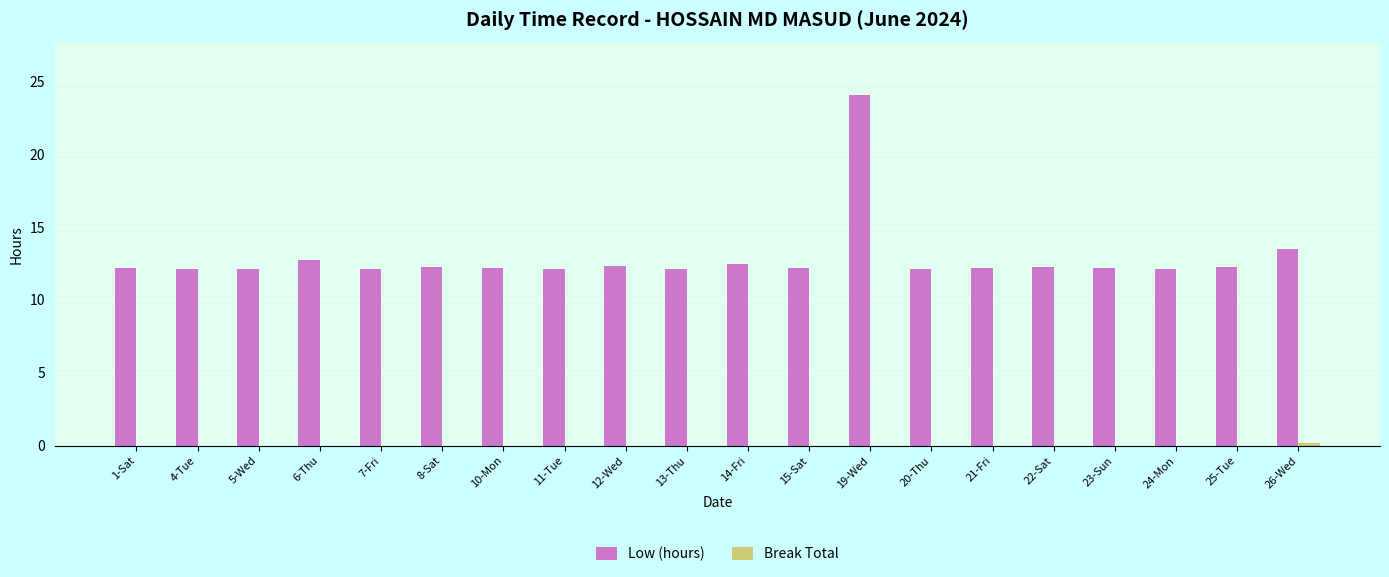

True or false: Low (hours) has a value of 12.1 at 11-Tue.

True